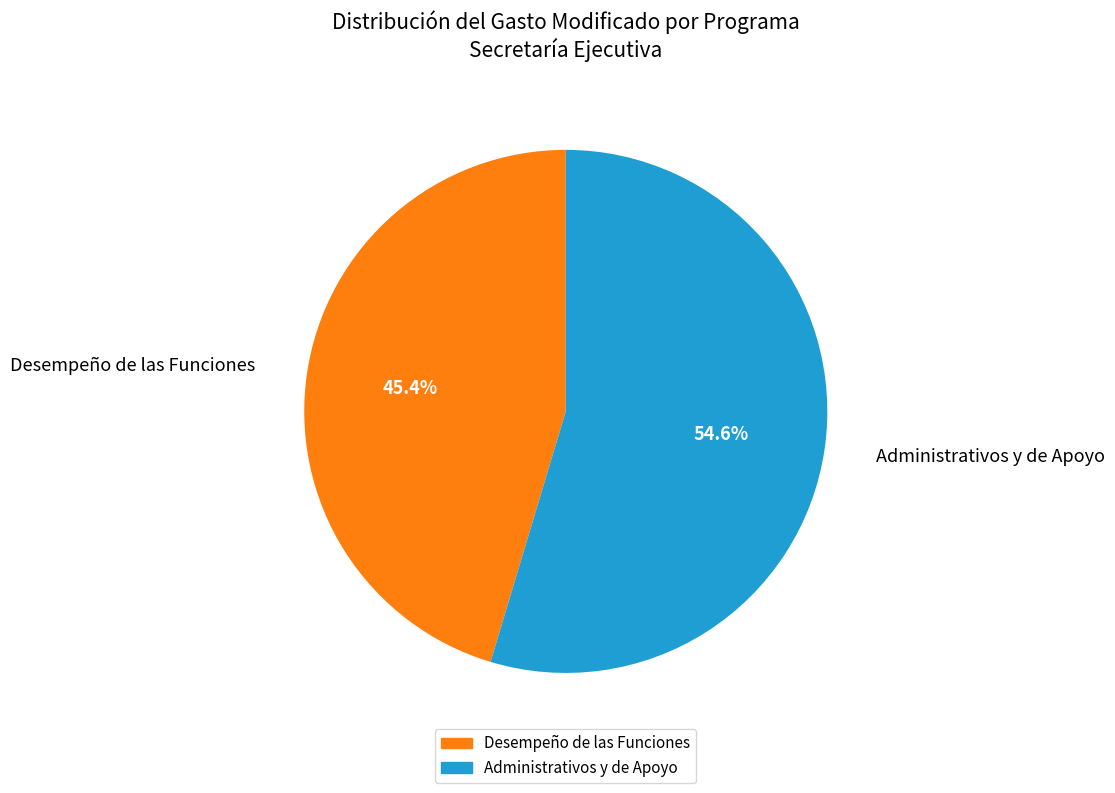

Do Desempeño de las Funciones and Administrativos y de Apoyo together represent more than half of the pie?

Yes